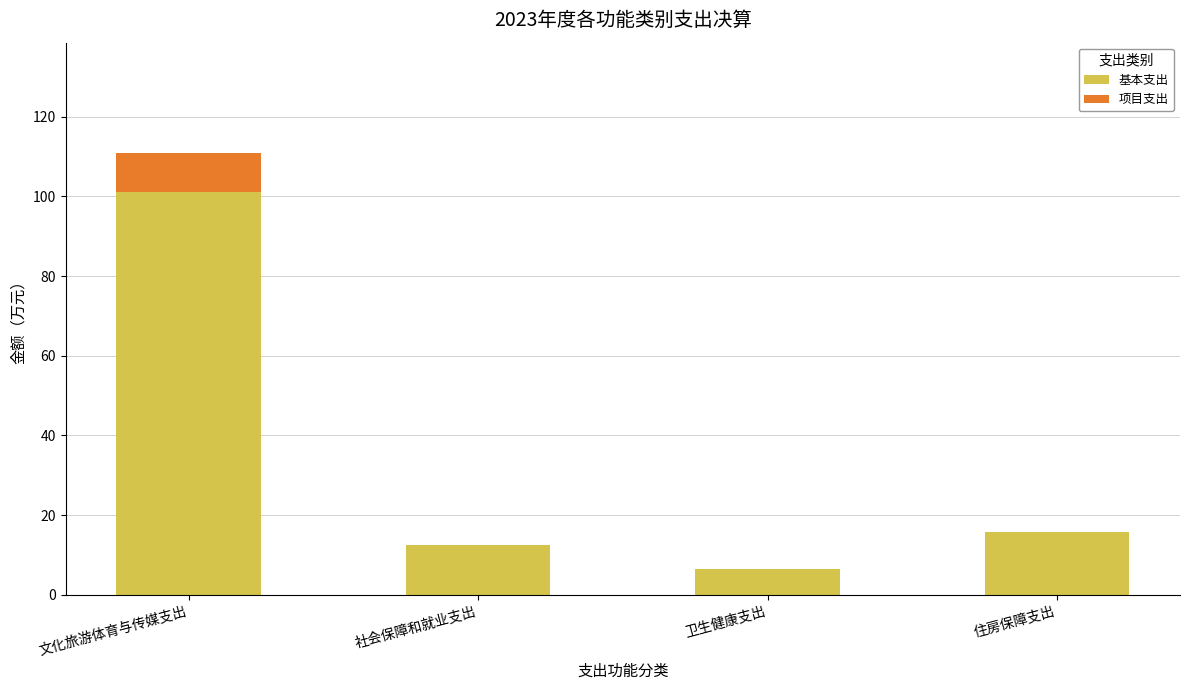

What value does the 基本支出 series have at 文化旅游体育与传媒支出?

101.1